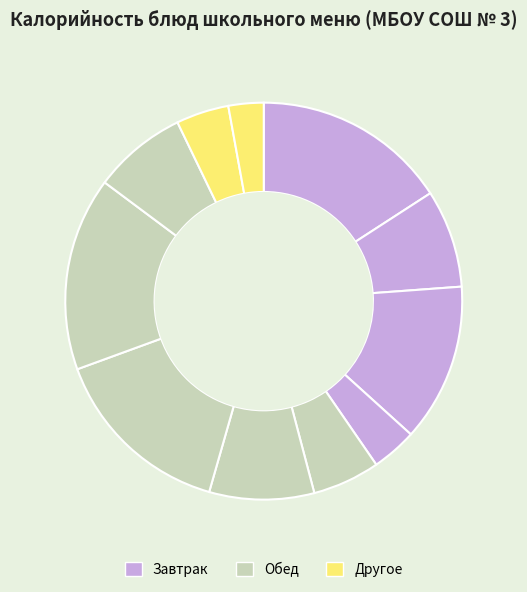

To the nearest percent, what is the average slice percentage?

9%